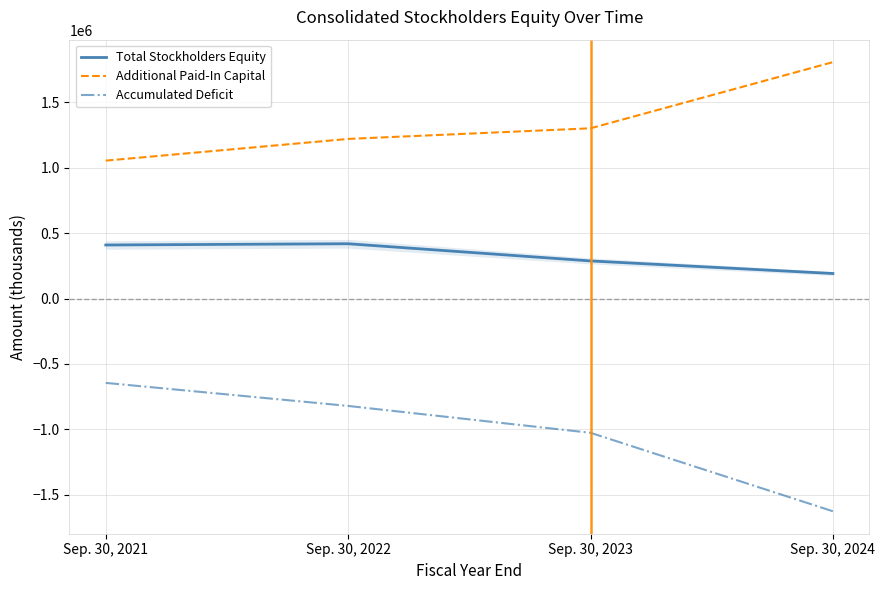

Is it true that Additional Paid-In Capital equals 660767 at Sep. 30, 2024?

False